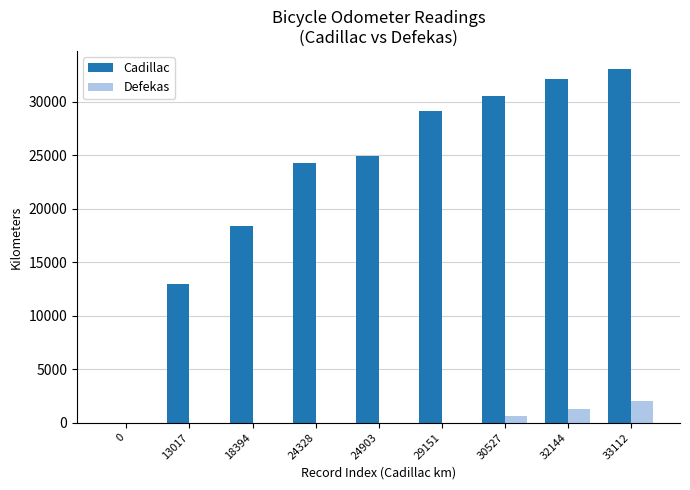

What is the difference between the Defekas values at 24903 and 32144?

1239